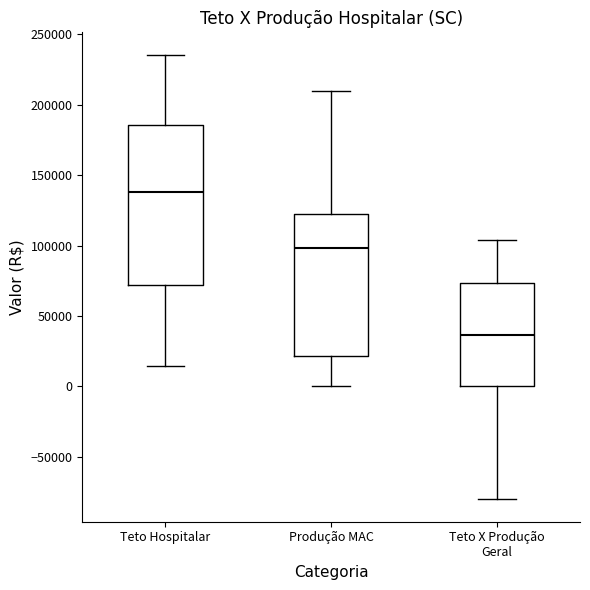

Reading left to right, transcribe this box plot: for each box, give where its median line is, the range the box spans, and where its two whiskers end, as read against the y-axis. The values are not printed on the chart, so give them approximately, as read against the axis.

Teto Hospitalar: median 140000, box 70000 to 185000, whiskers 15000 to 235000
Produção MAC: median 100000, box 20000 to 120000, whiskers 0 to 210000
Teto X Produção Geral: median 35000, box 0 to 75000, whiskers -80000 to 105000